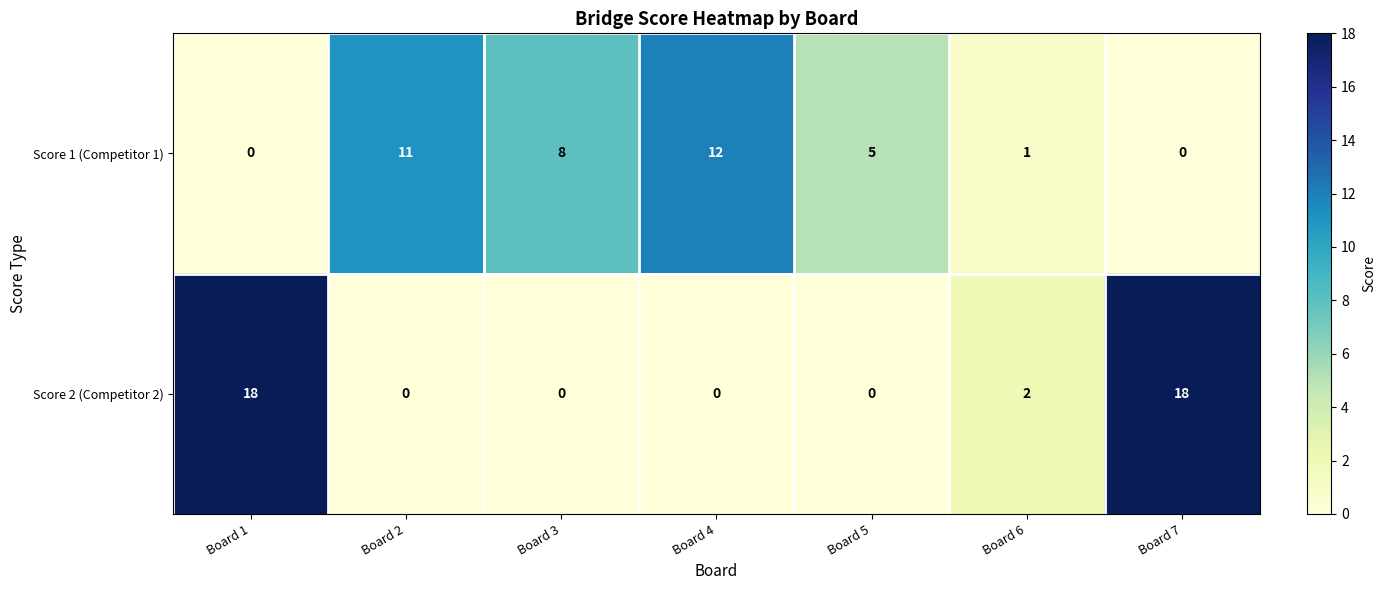

The Score 1 (Competitor 1) series shows 8 at Board 3. True or false?

True